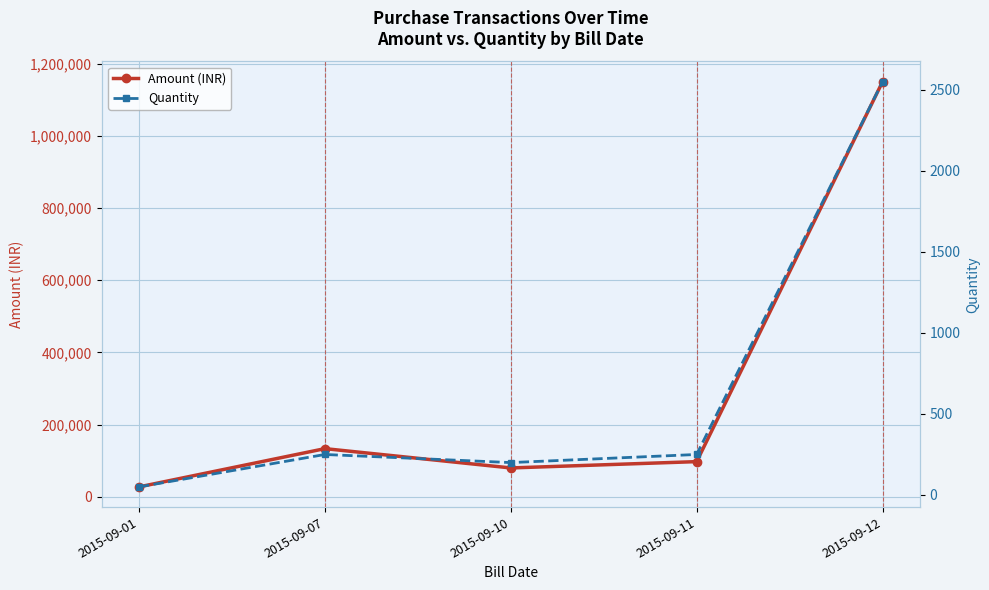

Between 2015-09-11 and 2015-09-12, which series saw the biggest shift?

Amount (INR)